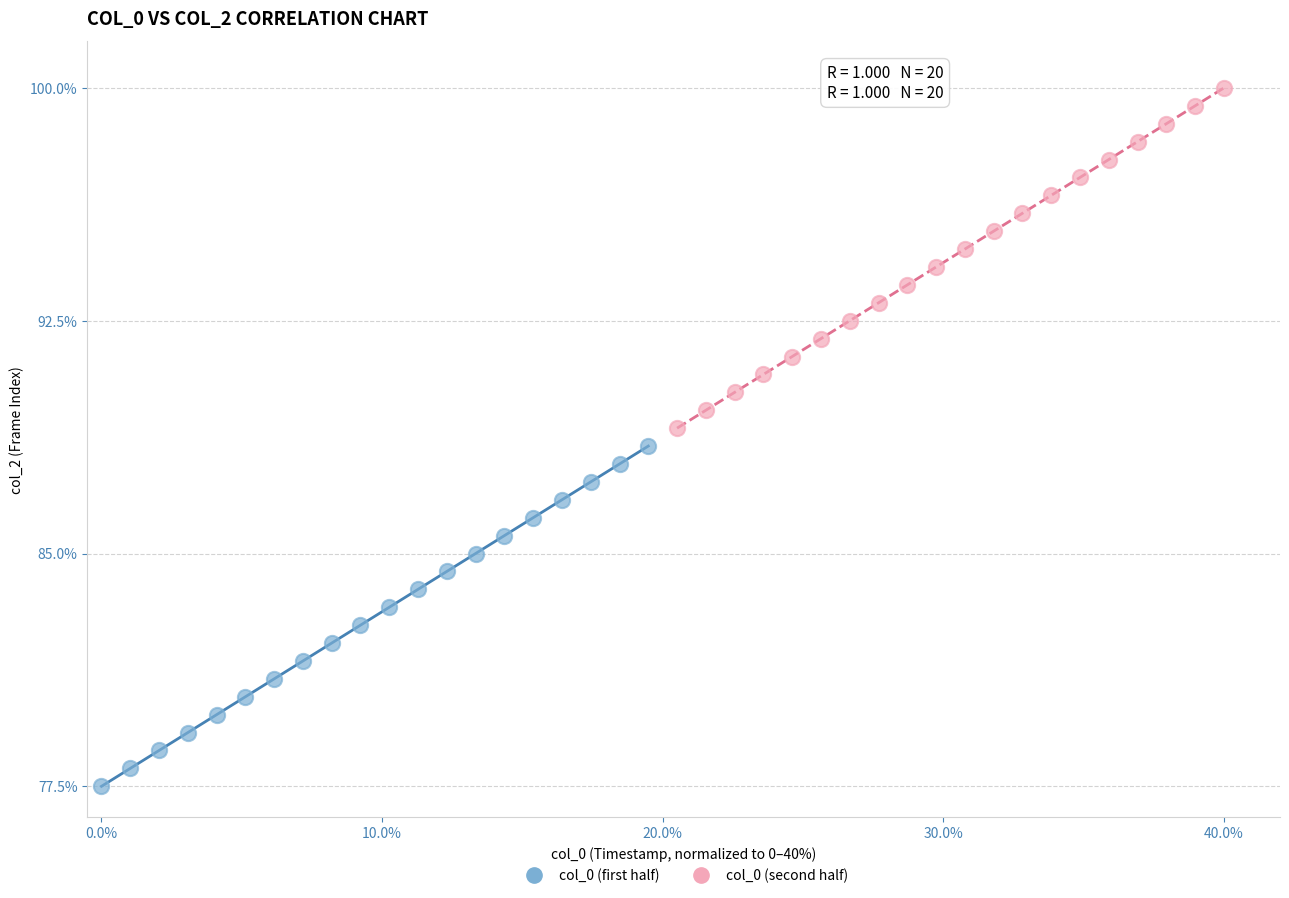

Which series reaches the maximum Y coordinate?

col_0 (second half)